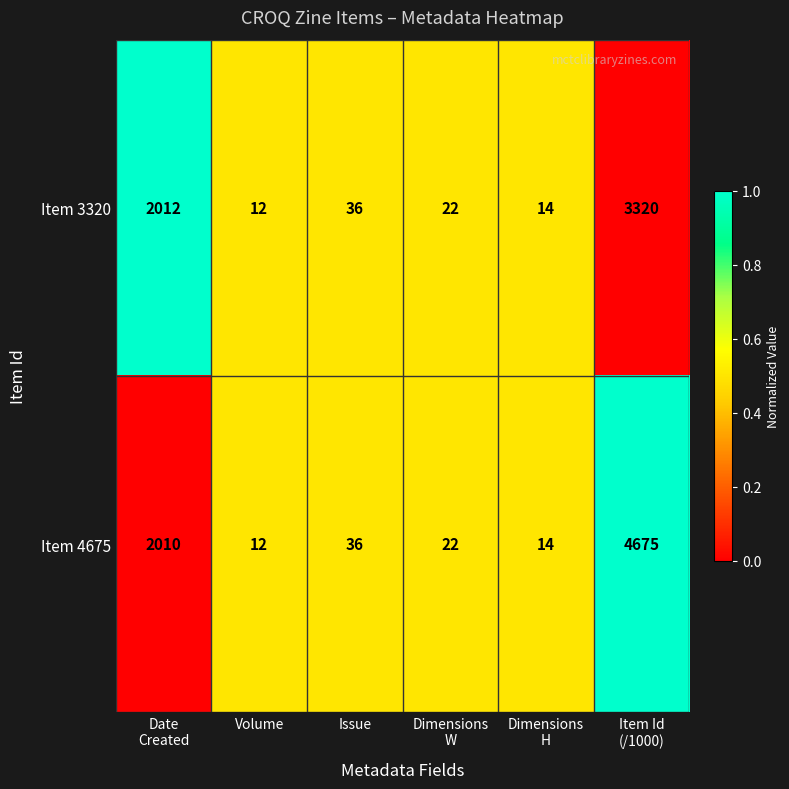

What is the difference between the maximum and minimum values in the Item 4675 series?

4663